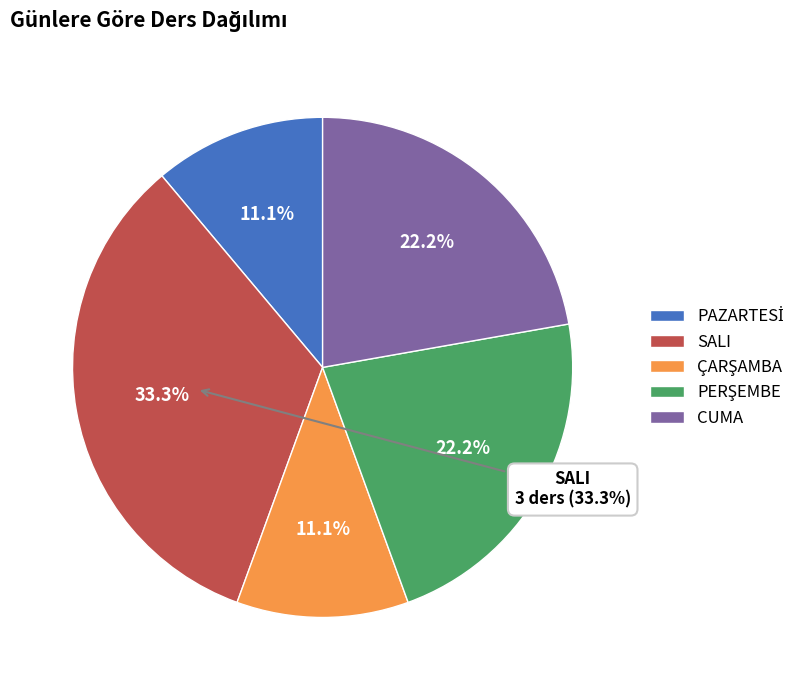

What portion of the pie excludes PERŞEMBE?

77.8%